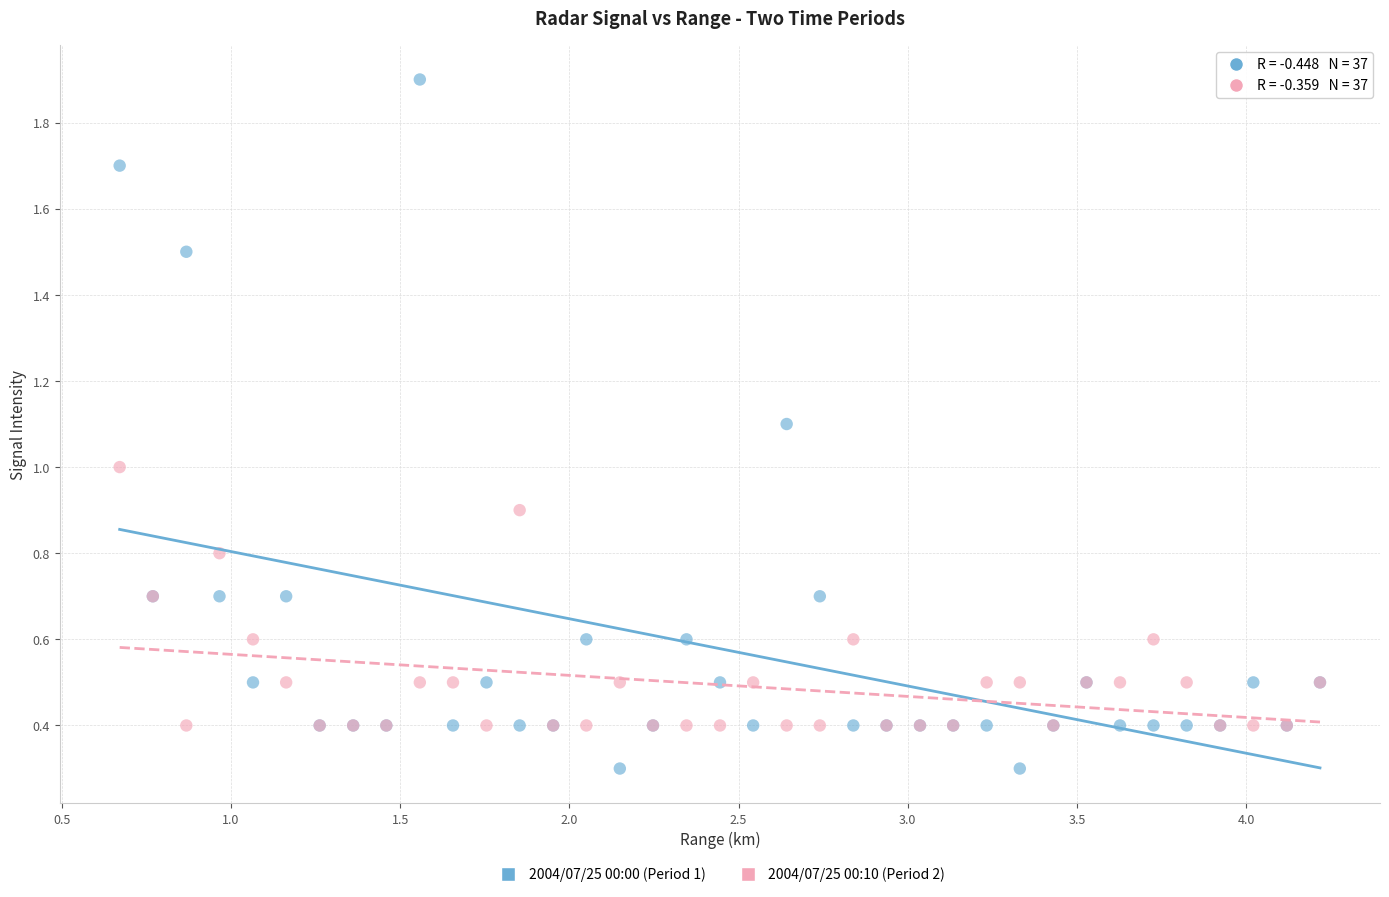

Which series has the largest Y range (max minus min)?

2004/07/25 00:00 (Period 1)